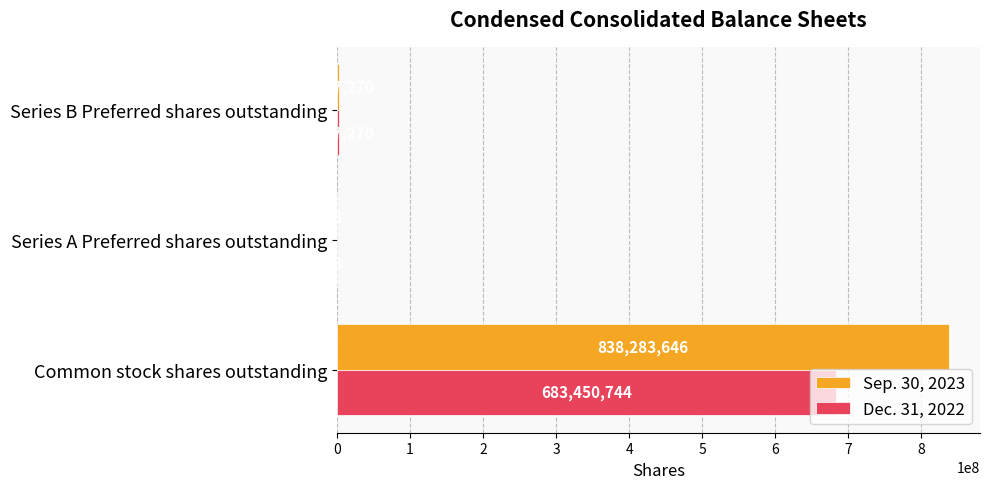

Where is Dec. 31, 2022 nearest to the value 341725373?

Series B Preferred shares outstanding